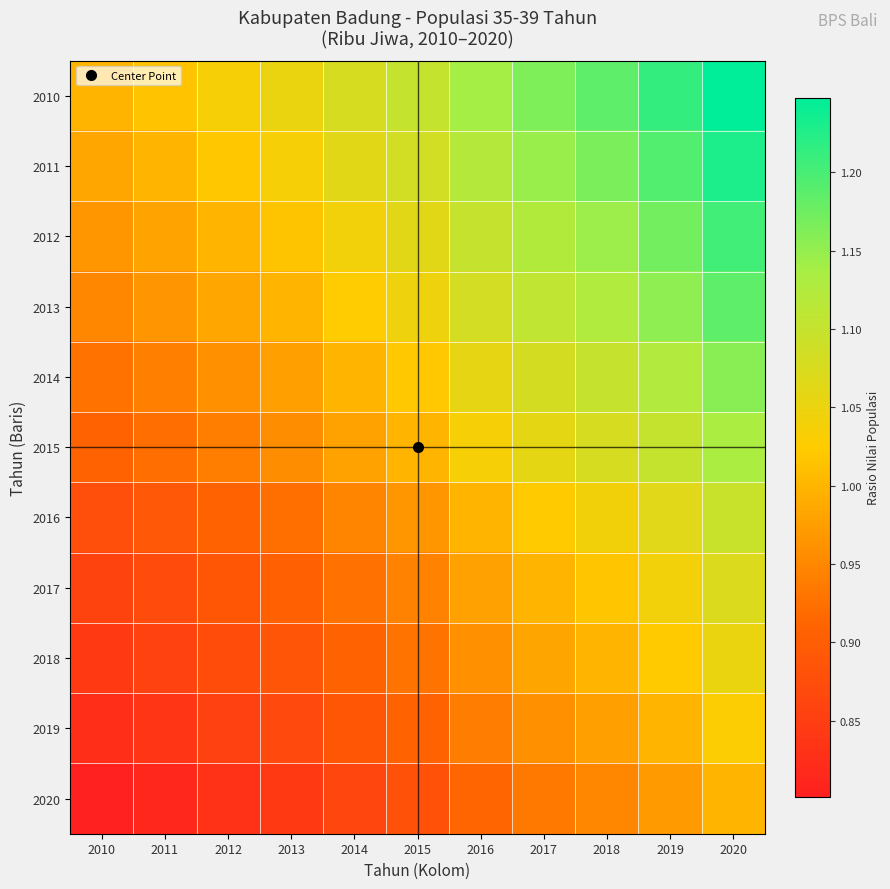

Between 2016 and 2020, which is larger?

2020